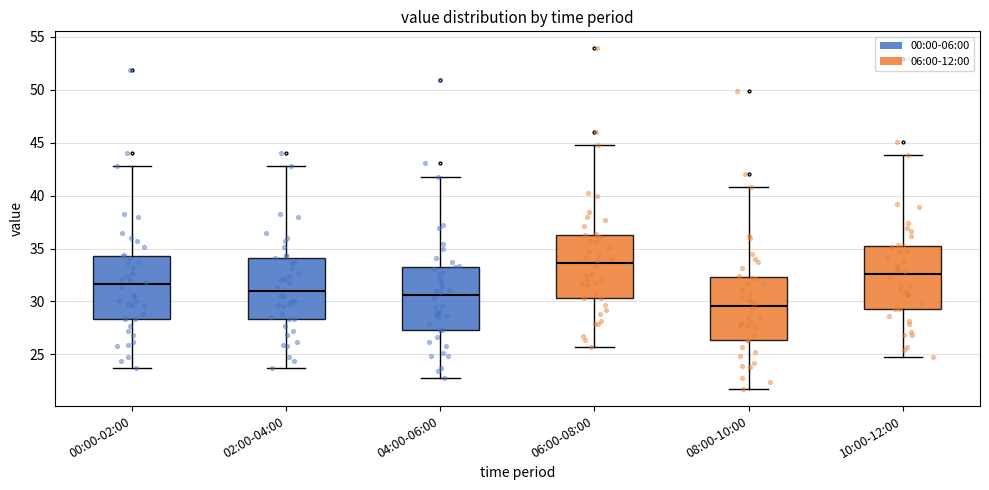

Reading left to right, transcribe this box plot: for each box, give where its median line is, the range the box spans, and where its two whiskers end, as read against the y-axis. The values are not printed on the chart, so give them approximately, as read against the axis.

00:00-02:00: median 31.5, box 28.5 to 34.5, whiskers 24.0 to 43.0
02:00-04:00: median 31.0, box 28.5 to 34.0, whiskers 24.0 to 43.0
04:00-06:00: median 30.5, box 27.5 to 33.5, whiskers 23.0 to 42.0
06:00-08:00: median 33.5, box 30.5 to 36.5, whiskers 26.0 to 45.0
08:00-10:00: median 29.5, box 26.5 to 32.5, whiskers 22.0 to 41.0
10:00-12:00: median 32.5, box 29.5 to 35.5, whiskers 25.0 to 44.0